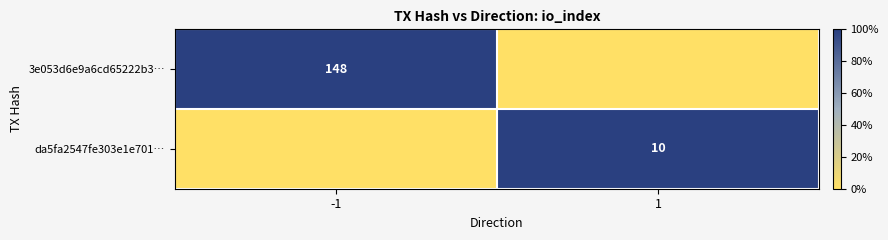

Is it true that da5fa2547fe303e1e701… equals 10 at 1?

True